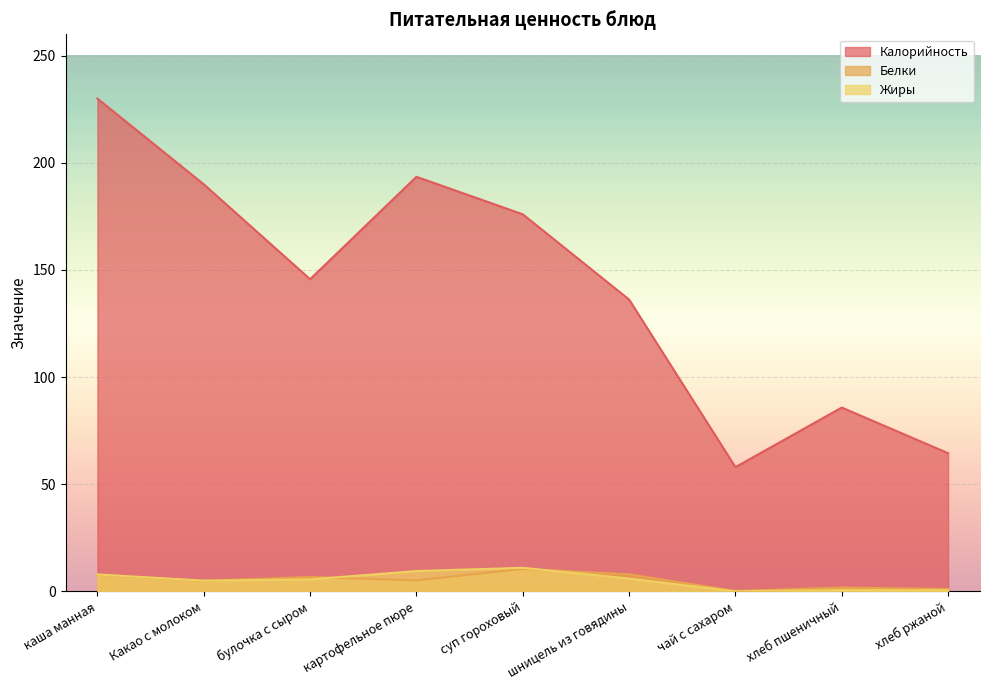

What are all the series names shown in the legend?

Калорийность, Белки, Жиры